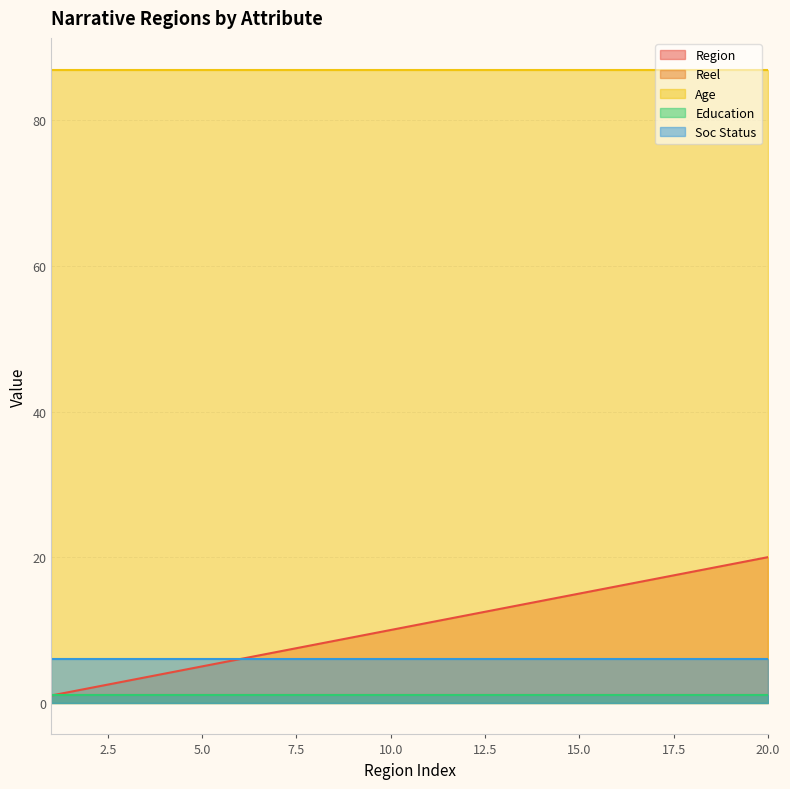

What is the sum of the Soc Status values at 18 and 1?

12